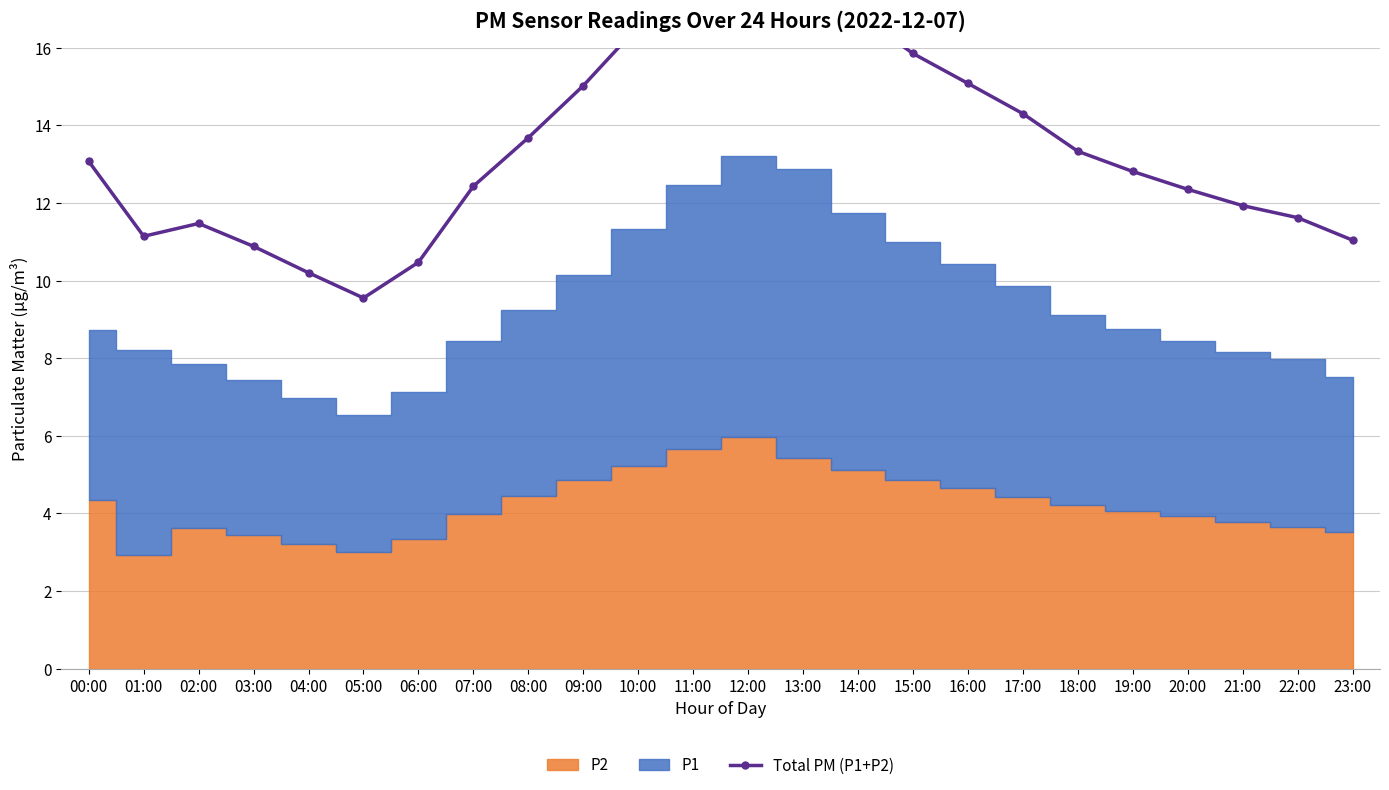

Reading right to left, extract all data points from this chart.

23:00=11.0	22:00=11.6	21:00=11.9	20:00=12.3	19:00=12.8	18:00=13.3	17:00=14.3	16:00=15.1	15:00=15.9	14:00=16.9	13:00=18.3	12:00=19.2	11:00=18.1	10:00=16.6	09:00=15.0	08:00=13.7	07:00=12.4	06:00=10.5	05:00=9.6	04:00=10.2	03:00=10.9	02:00=11.5	01:00=11.1	00:00=13.1